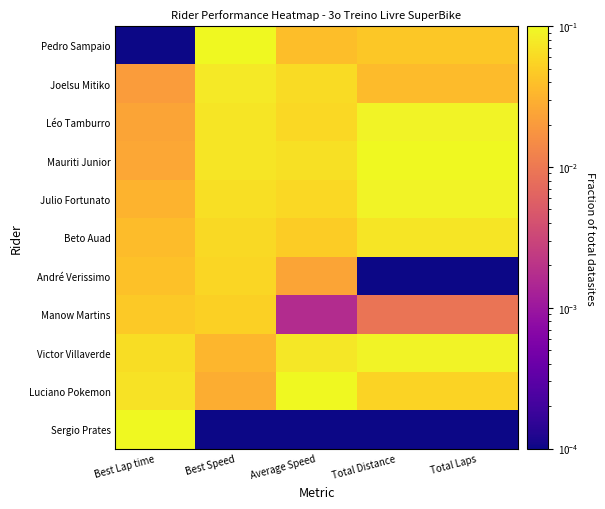

Which category has the lowest value across all series?

Best Lap time